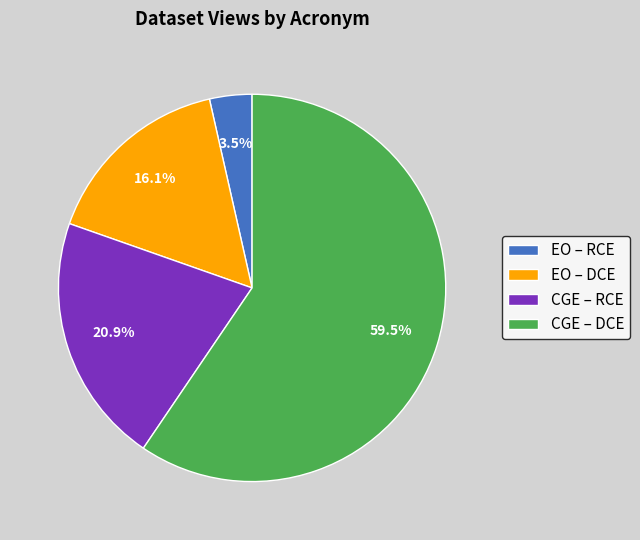

What is the majority slice?

CGE – DCE